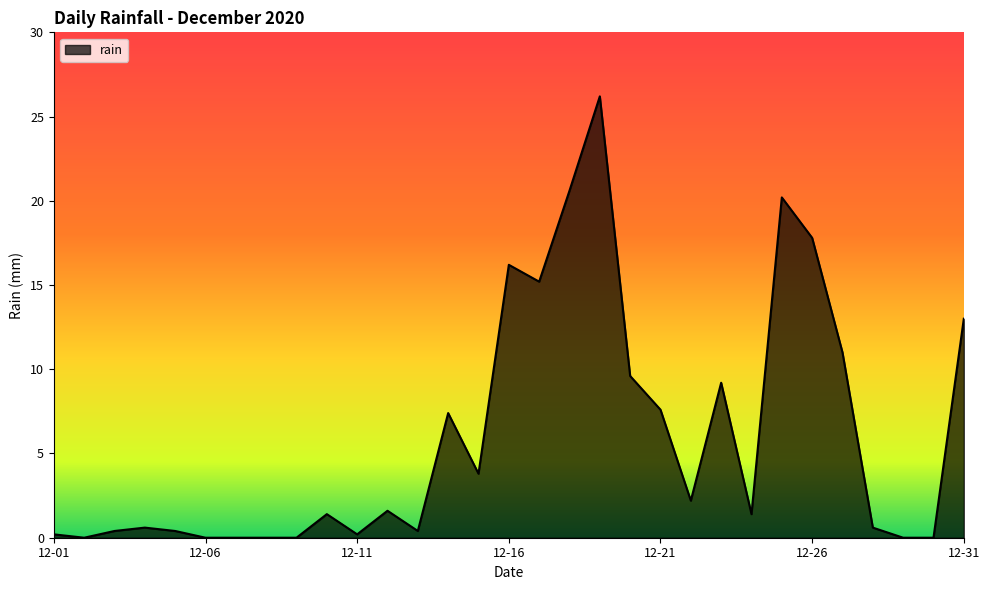

What is the difference between the maximum and minimum values?

26.2